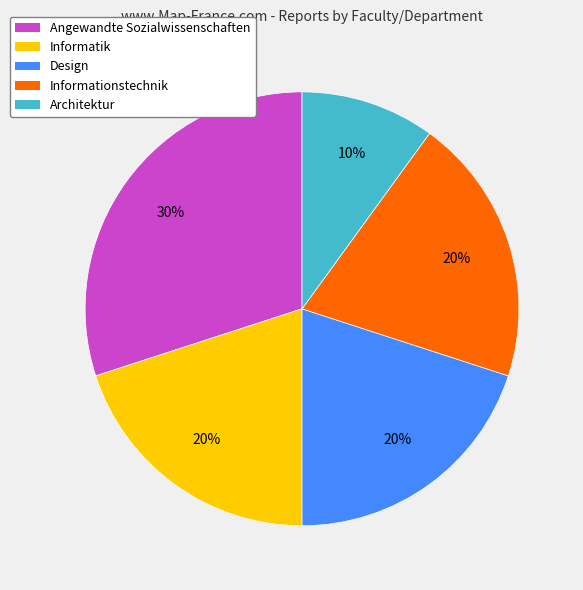

Does Informatik account for over 50% of the chart?

No